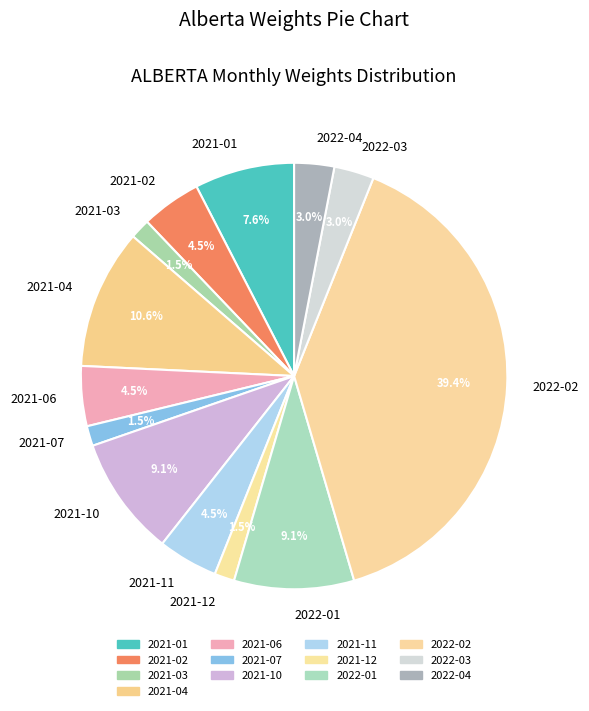

Which category has the biggest portion of the pie?

2022-02